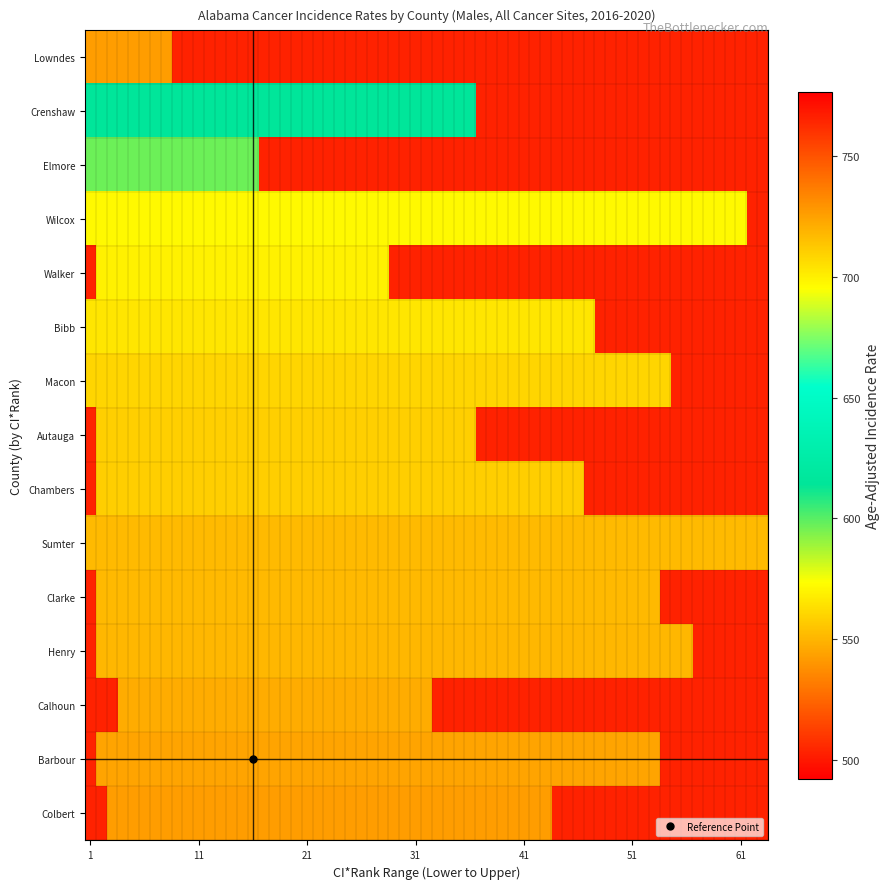

Read the lower_ci_rank value at 6.

1.0